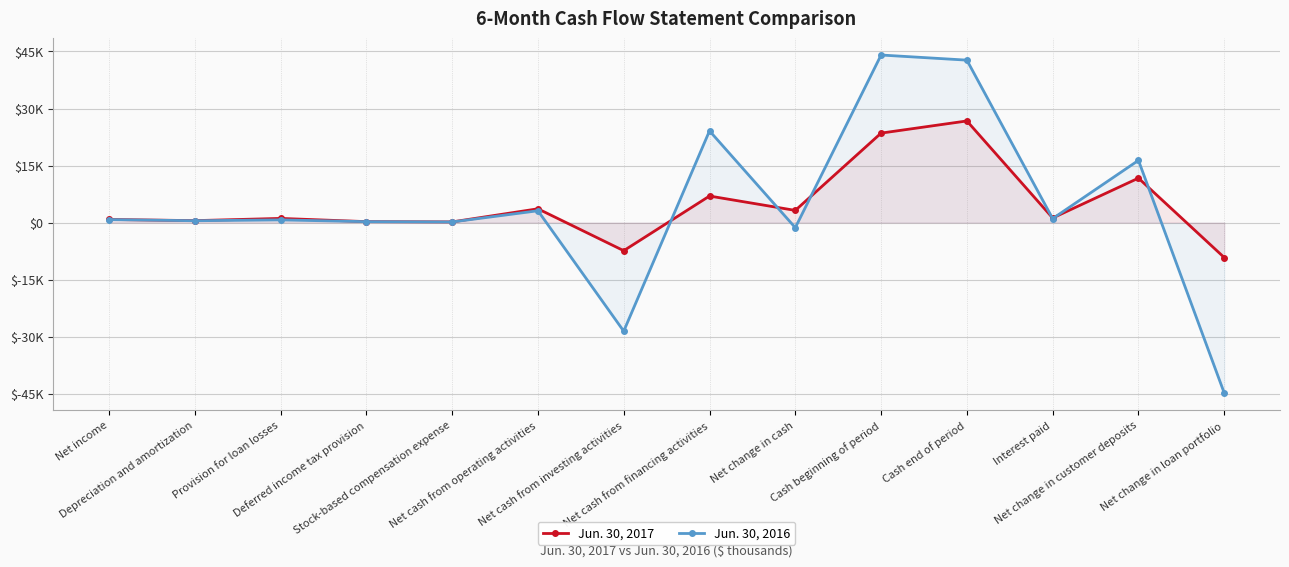

The Jun. 30, 2017 series shows 26727 at Cash end of period. True or false?

True